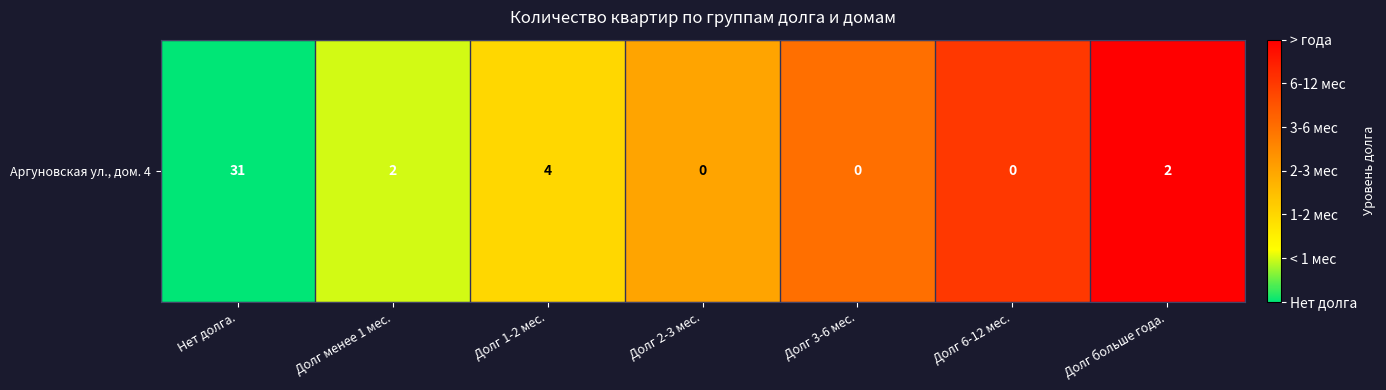

Count the number of values greater than 0.

6